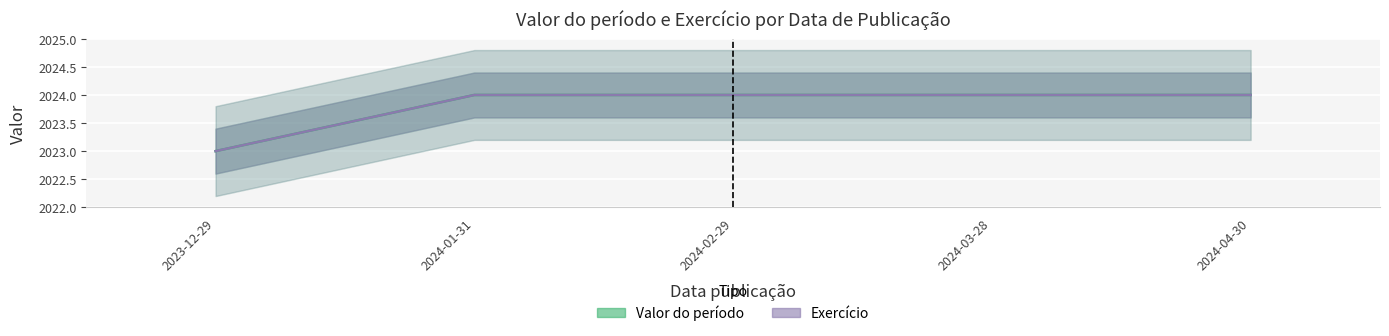

List the series in order of their peak value, lowest first.

Valor do período, Exercício